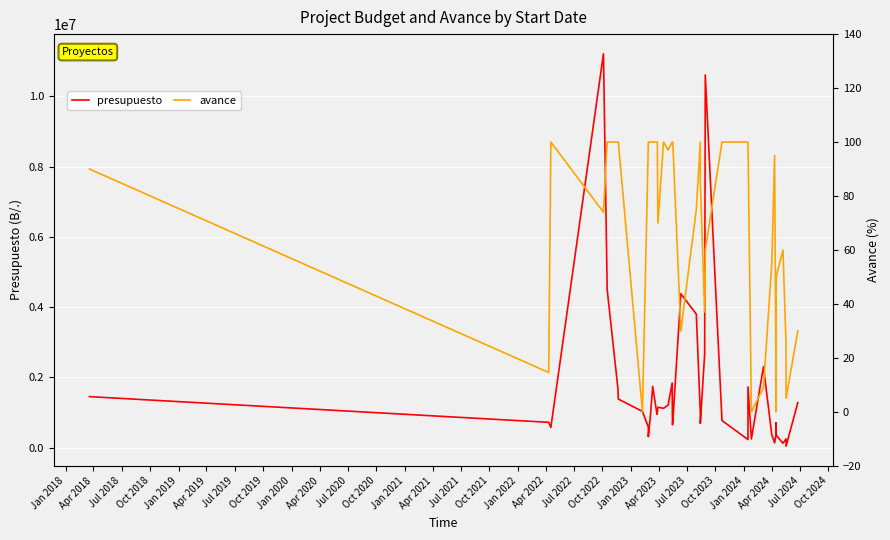

What are all the series names shown in the legend?

presupuesto, avance